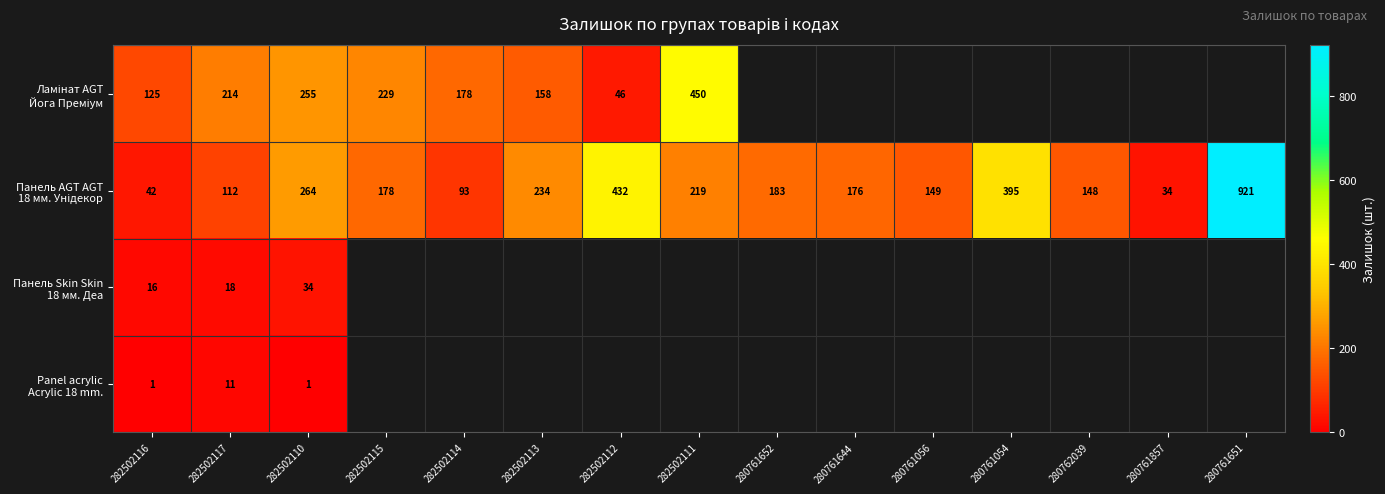

What is the spread (max minus min) of values at 282502110?

263